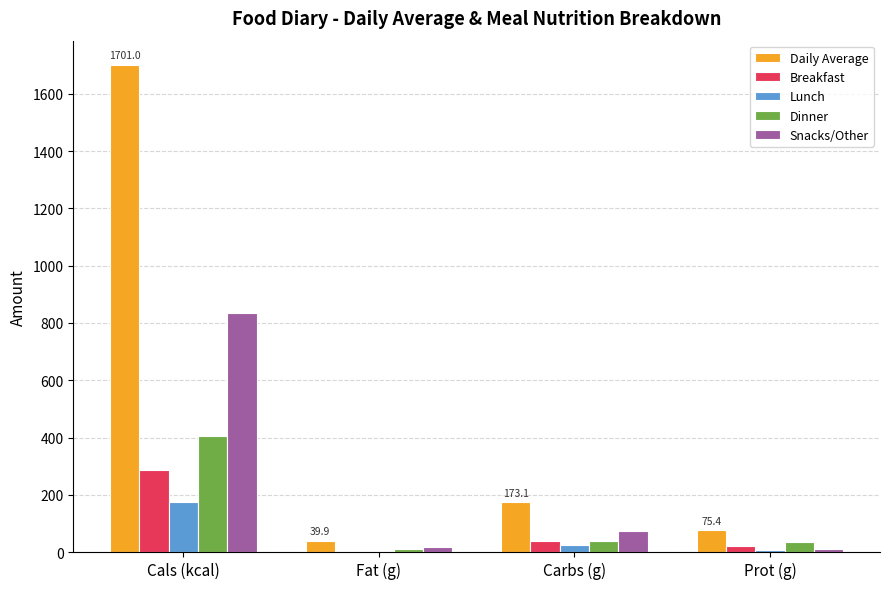

Does the chart contain stacked bars?

No